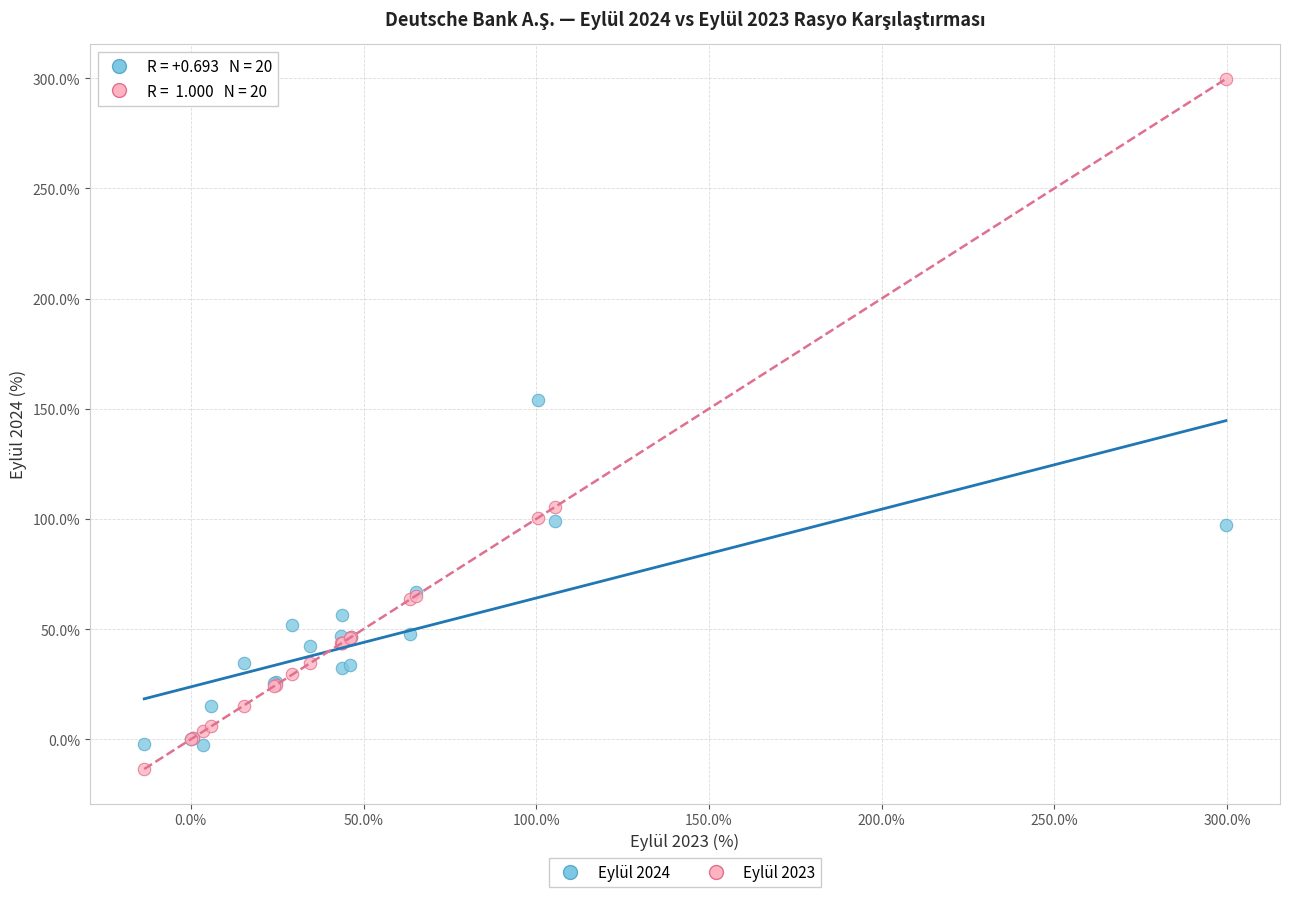

Across all series, what Y value is closest to 143?

154.1